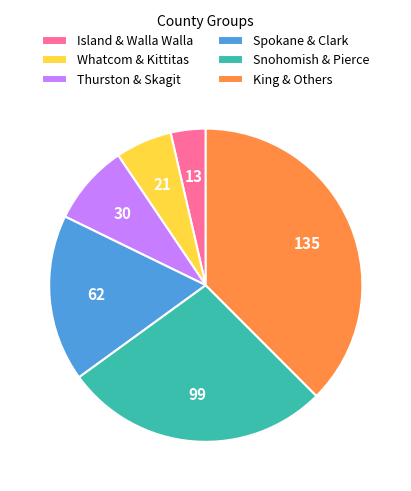

Which slice is the largest?

King & Others